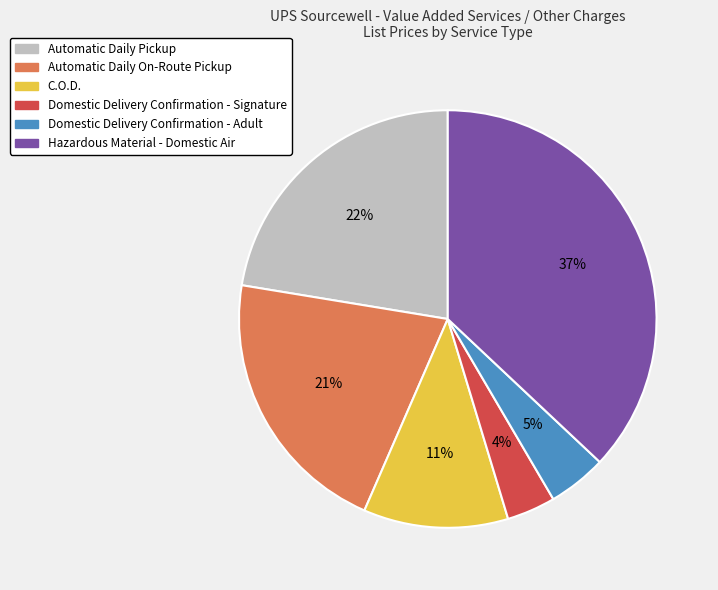

To the nearest percent, what is the difference between the largest and smallest slice percentages?

33%